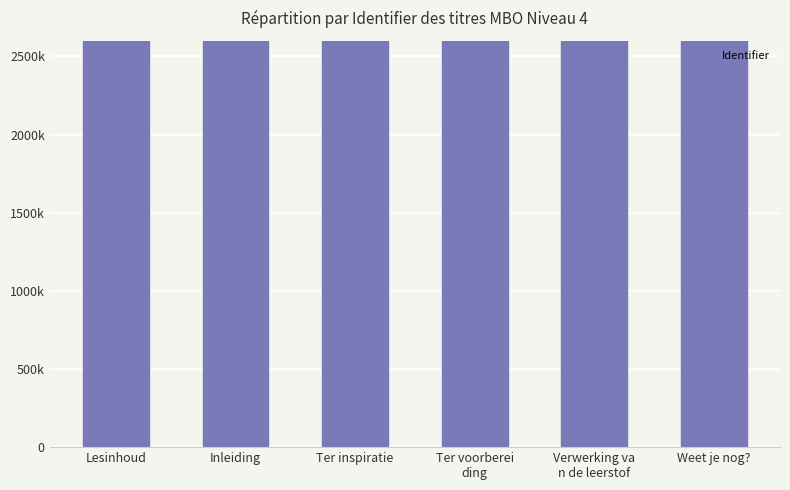

What is the smallest value displayed?

2599732